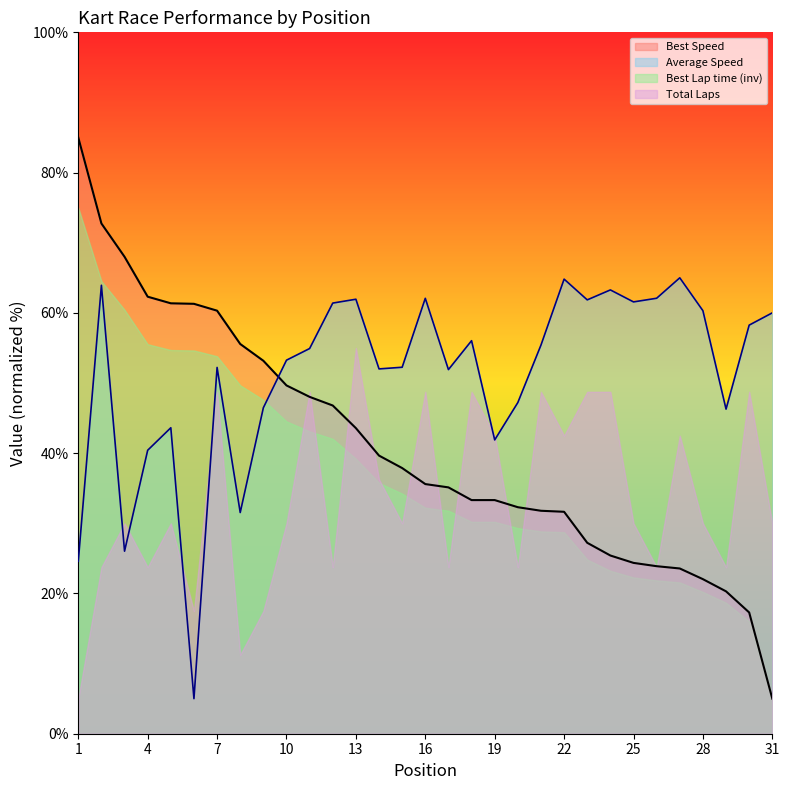

What is the spread (max minus min) of values at 30?

41.0